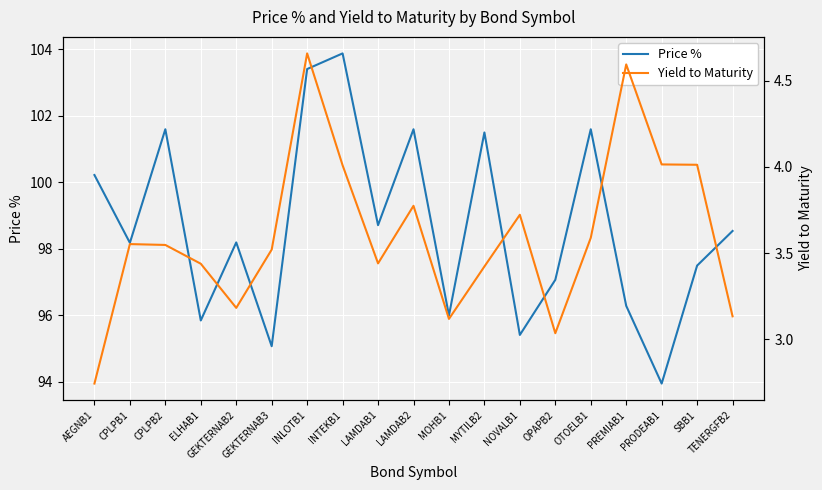

How many data points in Yield to Maturity are less than 3?

1